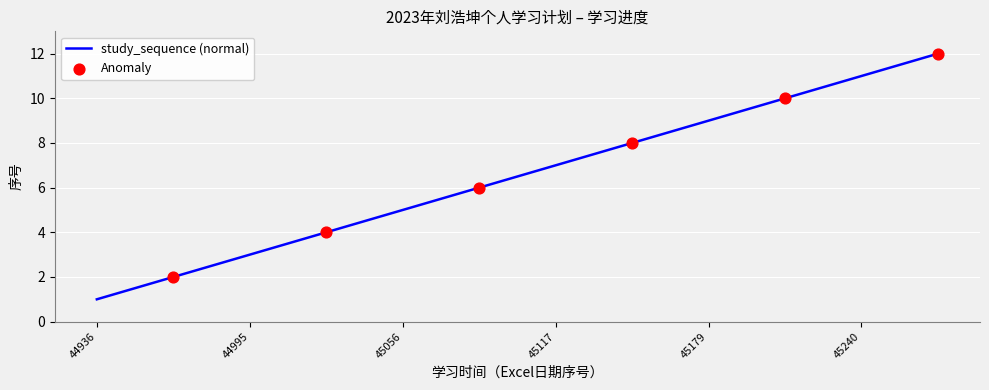

Does the chart have visible grid lines?

Yes